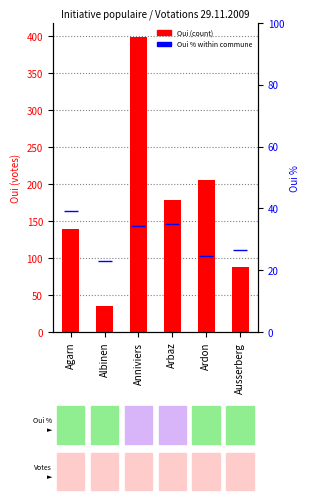

Between Ausserberg and Albinen, which is larger?

Ausserberg